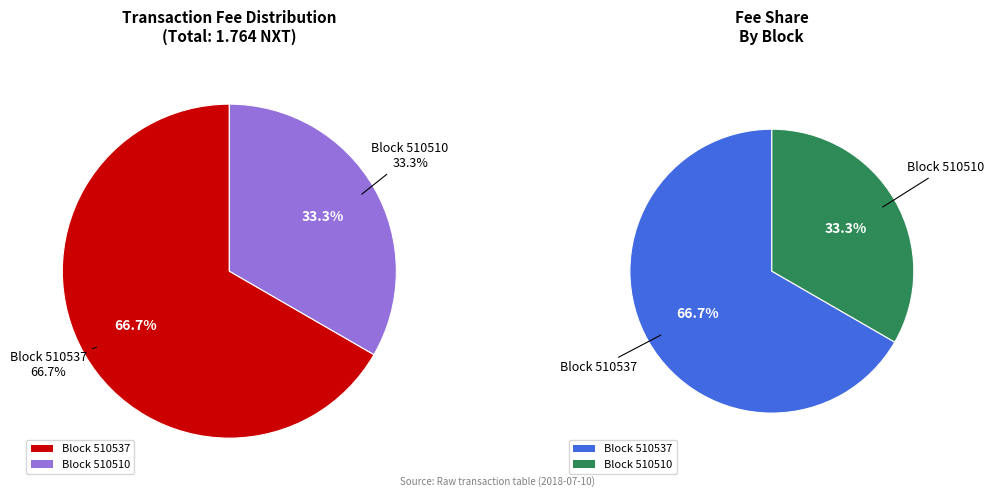

How many slices are in this pie chart?

2